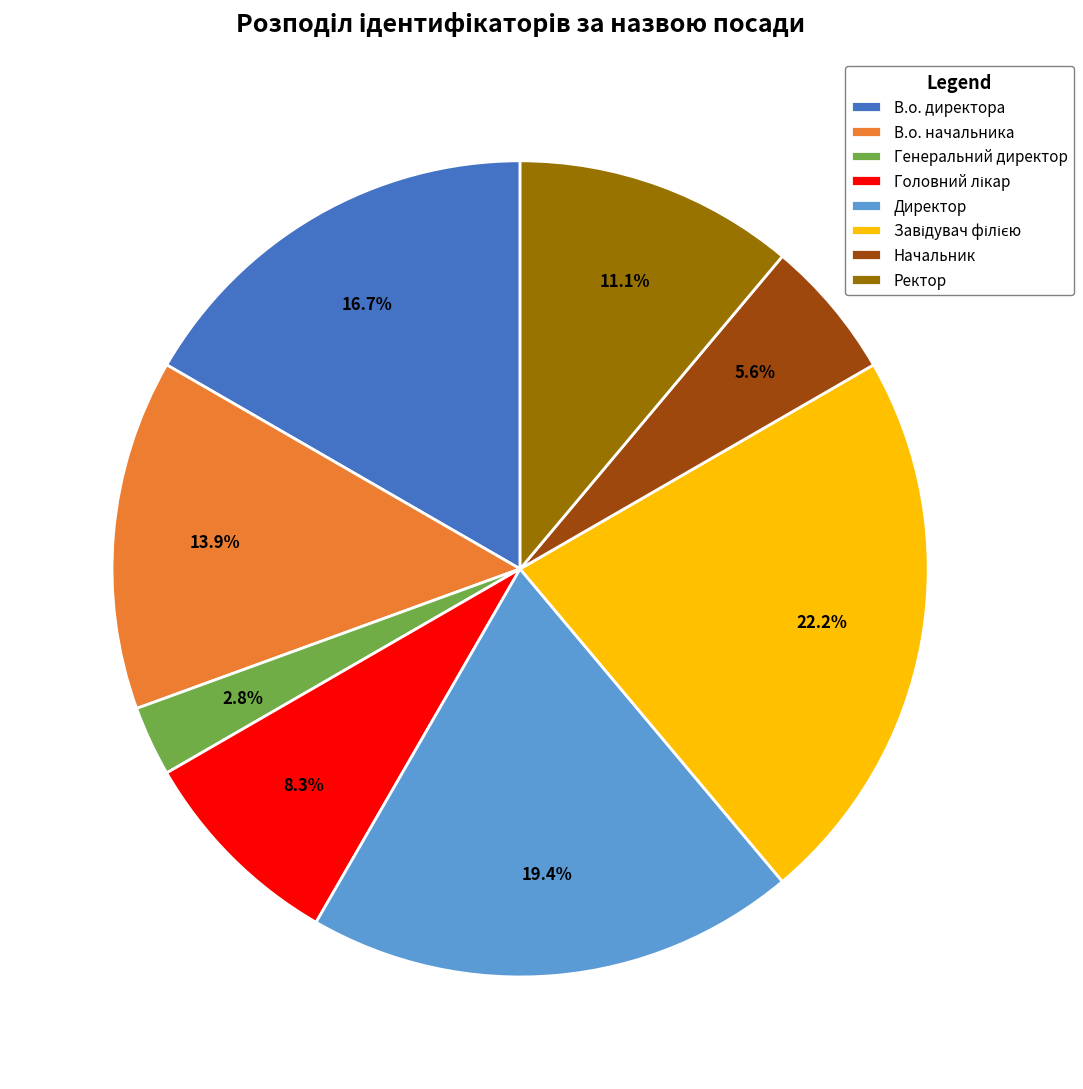

To the nearest percent, what is the difference between the largest and smallest slice percentages?

19%